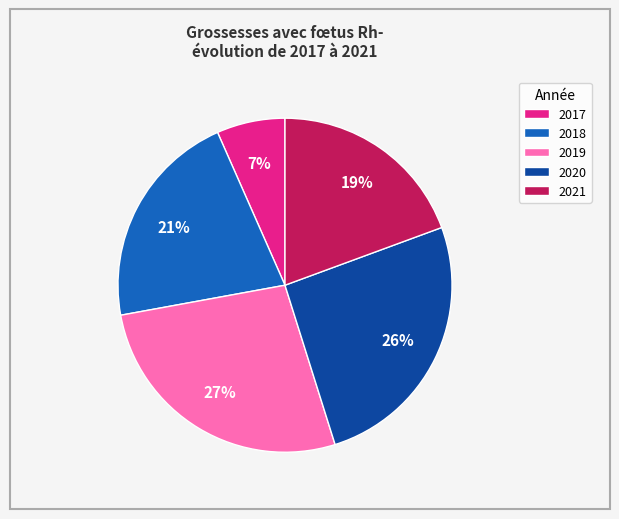

Count the number of slices in the pie.

5